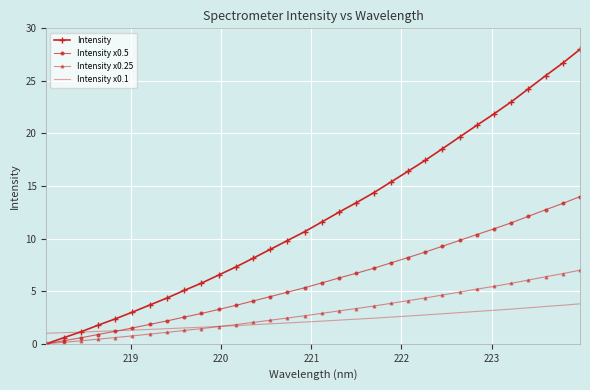

Rank the series by their maximum value, from highest to lowest.

Intensity, Intensity x0.5, Intensity x0.25, Intensity x0.1